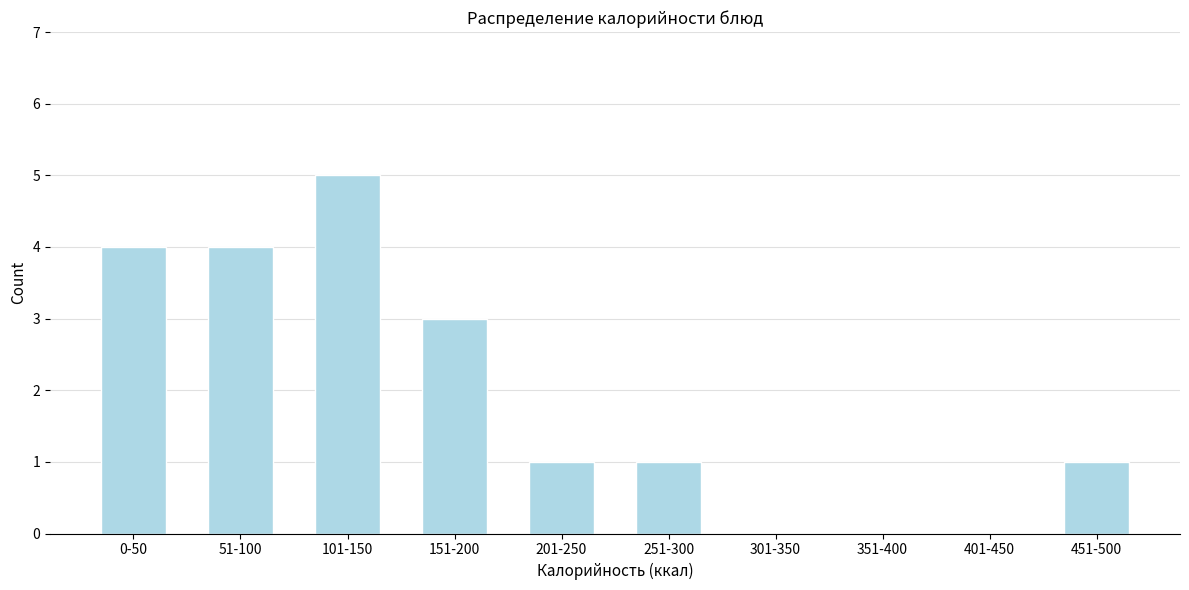

Reading left to right, list all the values displayed in this chart.

0-50=4	51-100=4	101-150=5	151-200=3	201-250=1	251-300=1	301-350=0	351-400=0	401-450=0	451-500=1